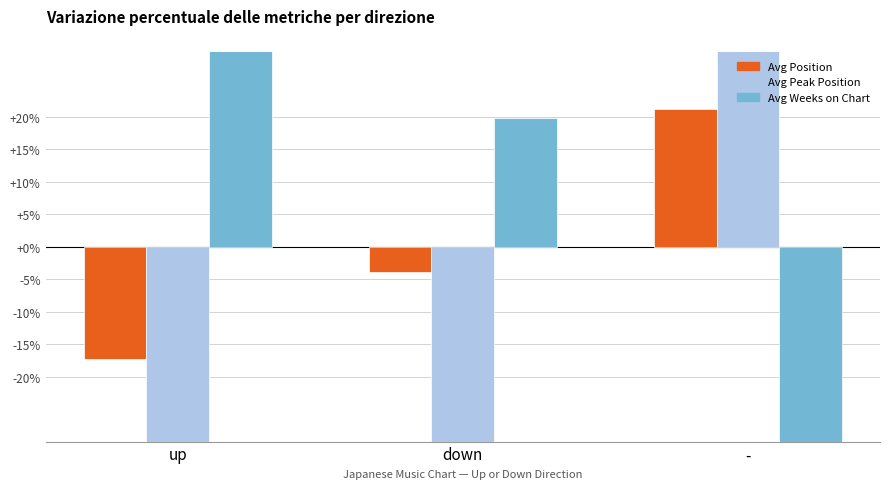

Which category has the lowest value in the Avg Peak Position series?

up